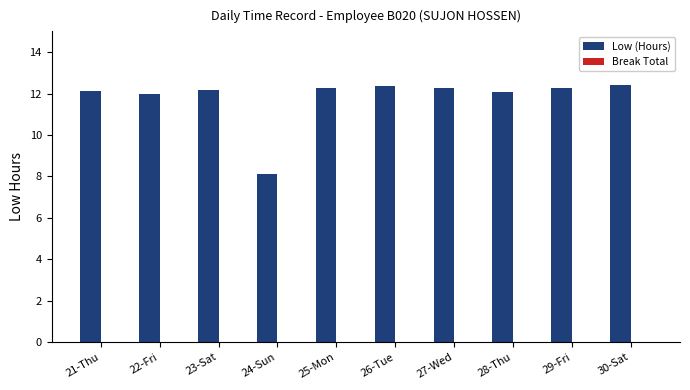

Are the bars horizontal?

No